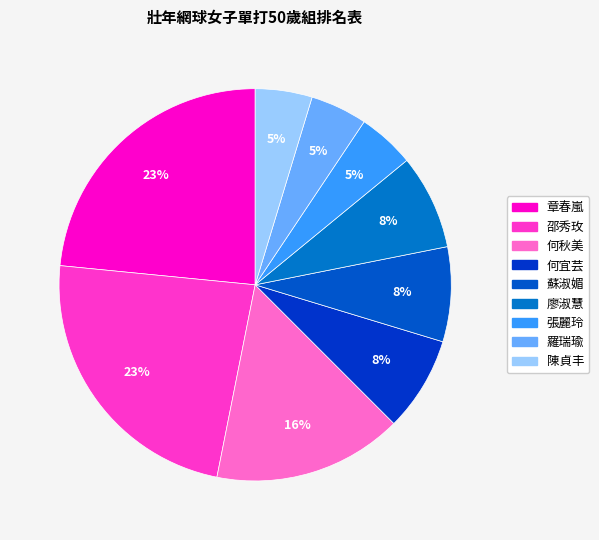

Combined, do 何宜芸 and 何秋美 account for over 50%?

No